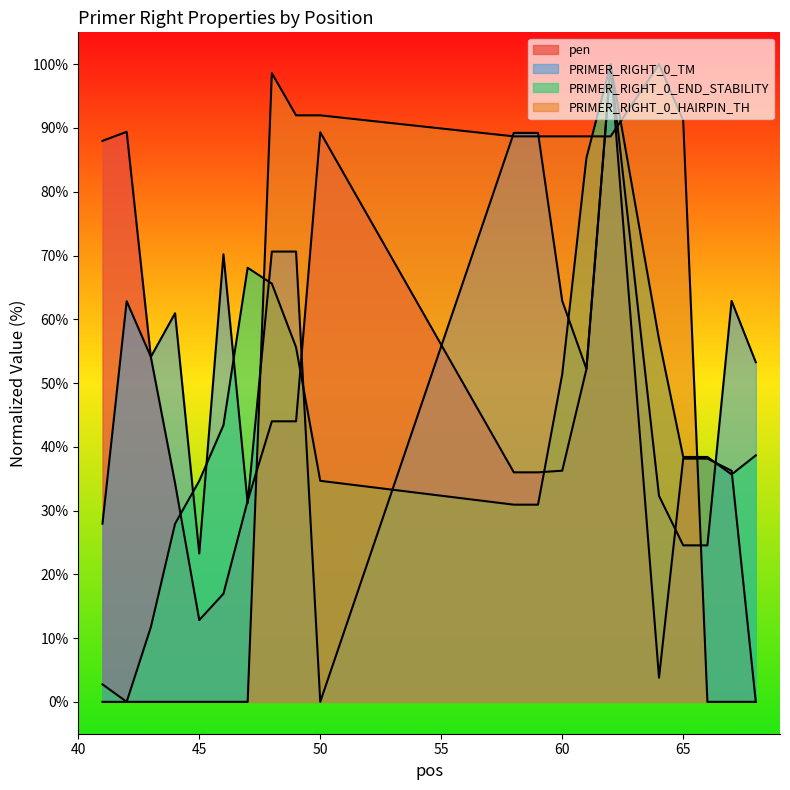

Between 62 and 48, which is larger?

62